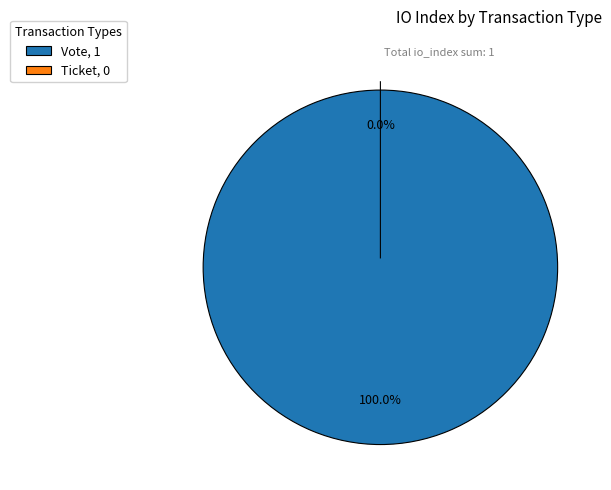

What portion of the pie excludes Ticket?

100.0%